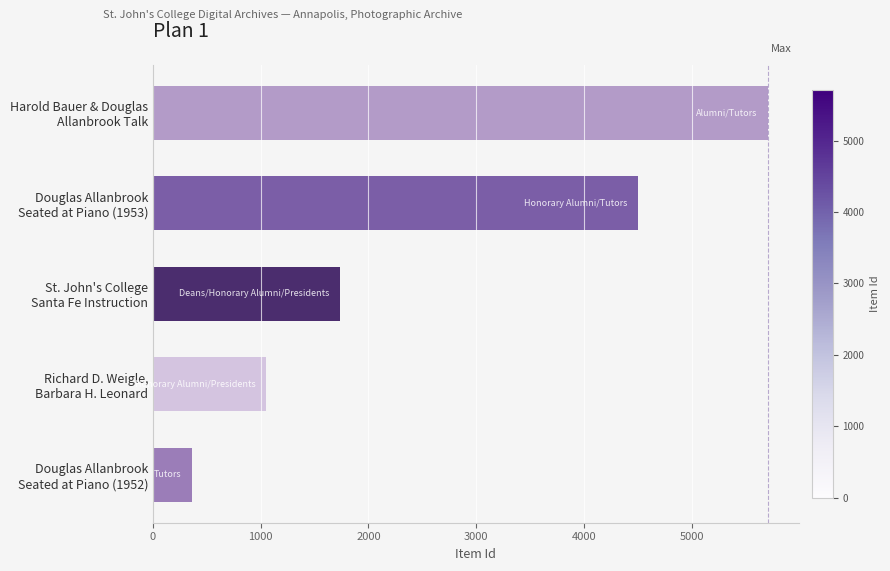

Rank the categories by value from lowest to highest.

Douglas Allanbrook
Seated at Piano (1952), Richard D. Weigle,
Barbara H. Leonard, St. John's College
Santa Fe Instruction, Douglas Allanbrook
Seated at Piano (1953), Harold Bauer & Douglas
Allanbrook Talk